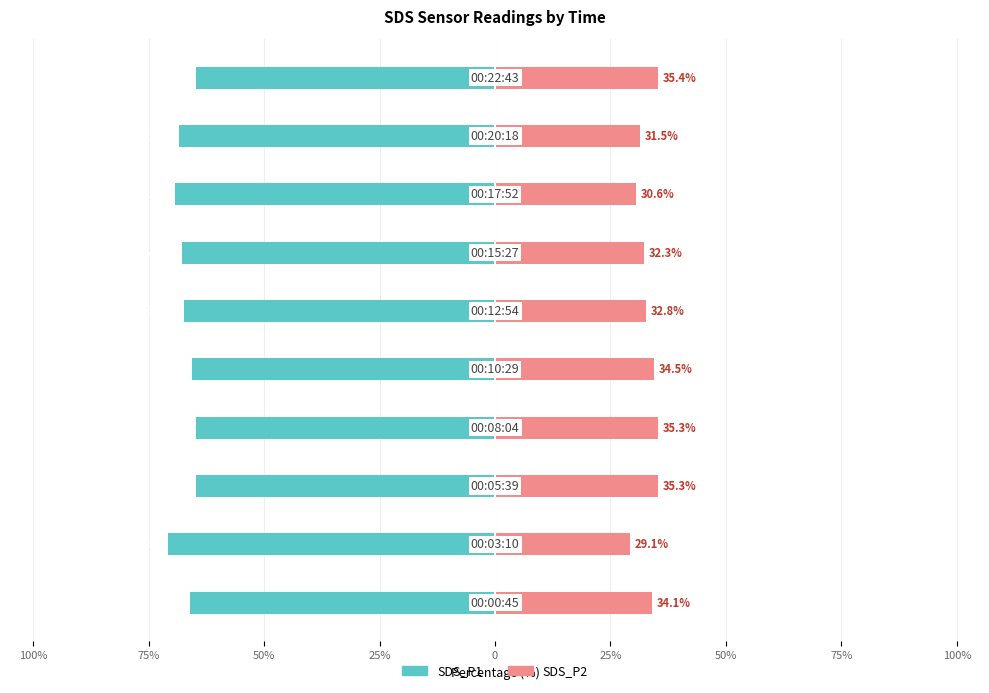

Does the chart contain any negative values?

Yes